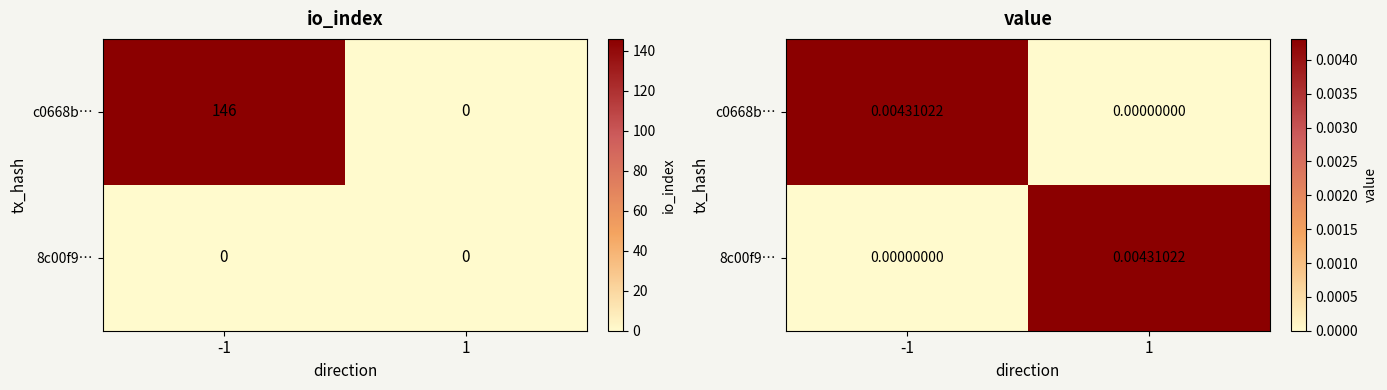

At which category is the sum across all series the highest?

-1